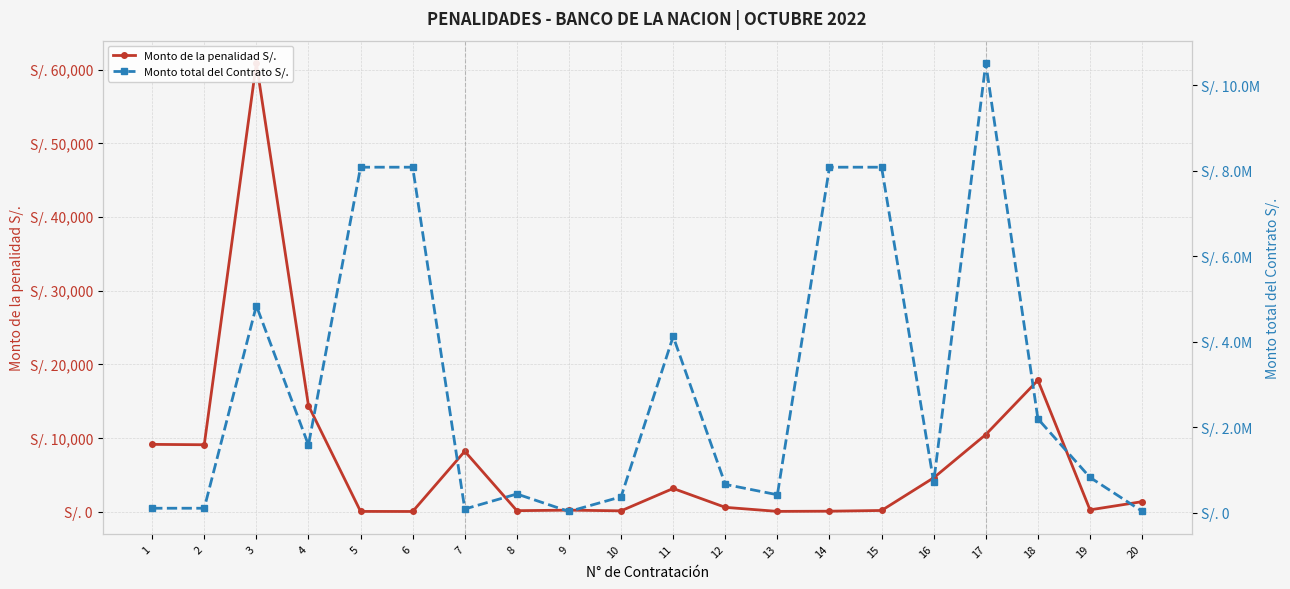

True or false: Monto de la penalidad S/. and Monto total del Contrato S/. cross at least once.

False